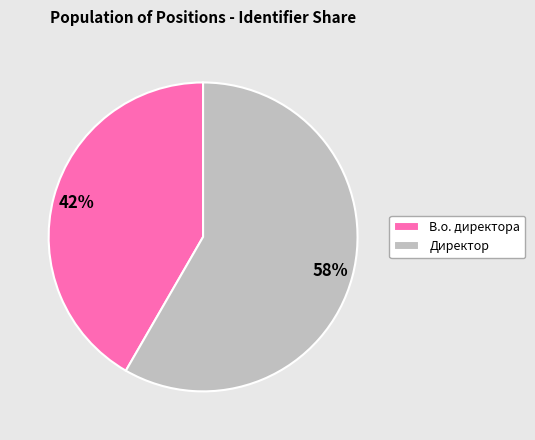

Is it true that В.о. директора is 42% of the pie?

True